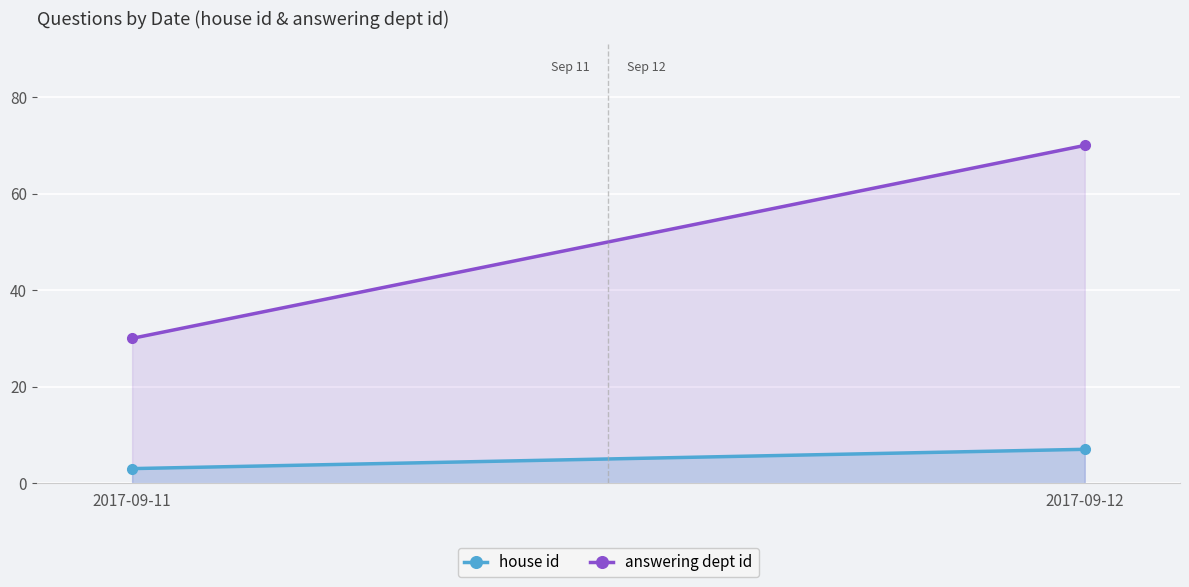

At which category is the sum across all series the highest?

2017-09-12